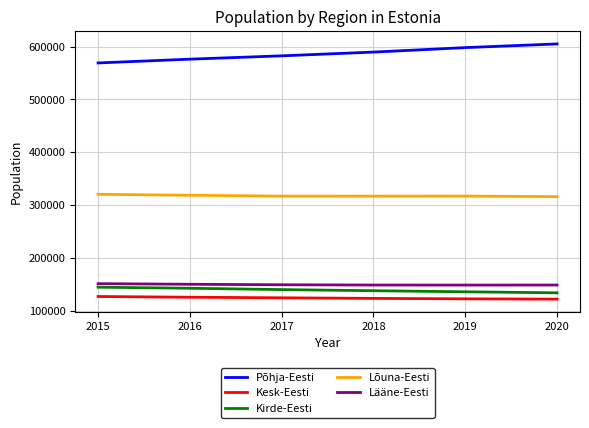

The value of Lõuna-Eesti at 2016 is 318843. True or false?

True